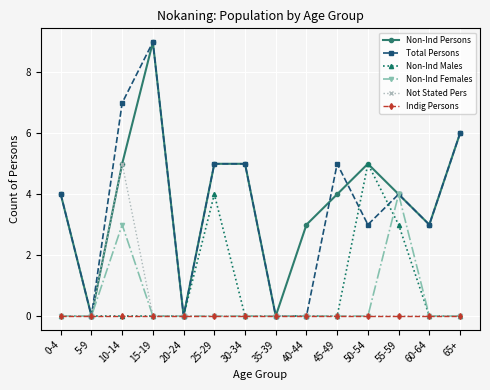

The Non-Ind Persons series shows 5 at 25-29. True or false?

True